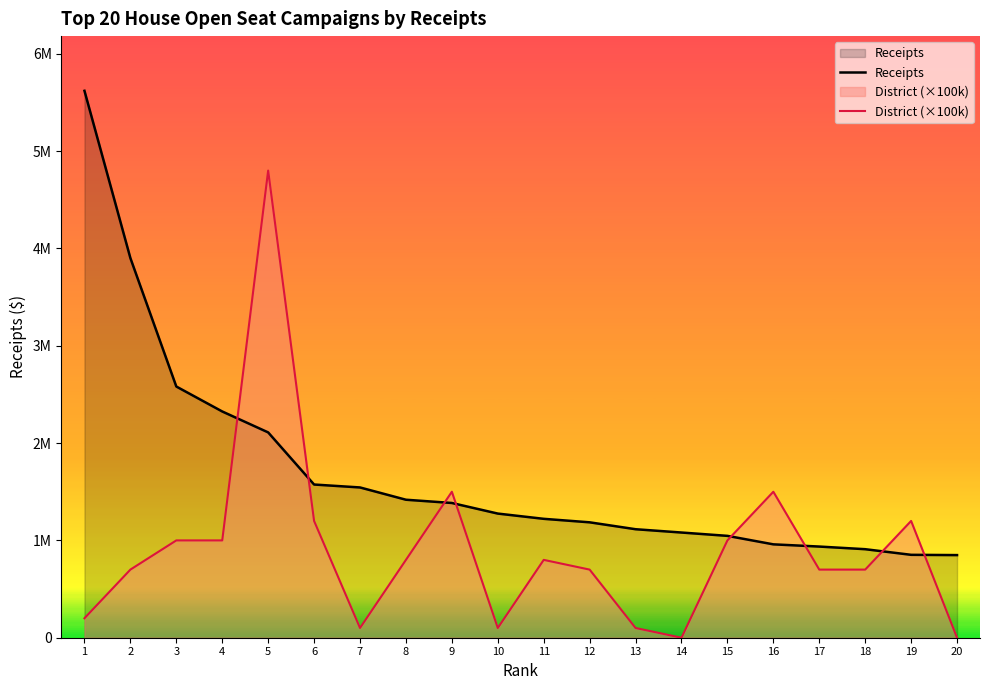

What is the value of the District (×100k) point at the 13th from the left?

100000